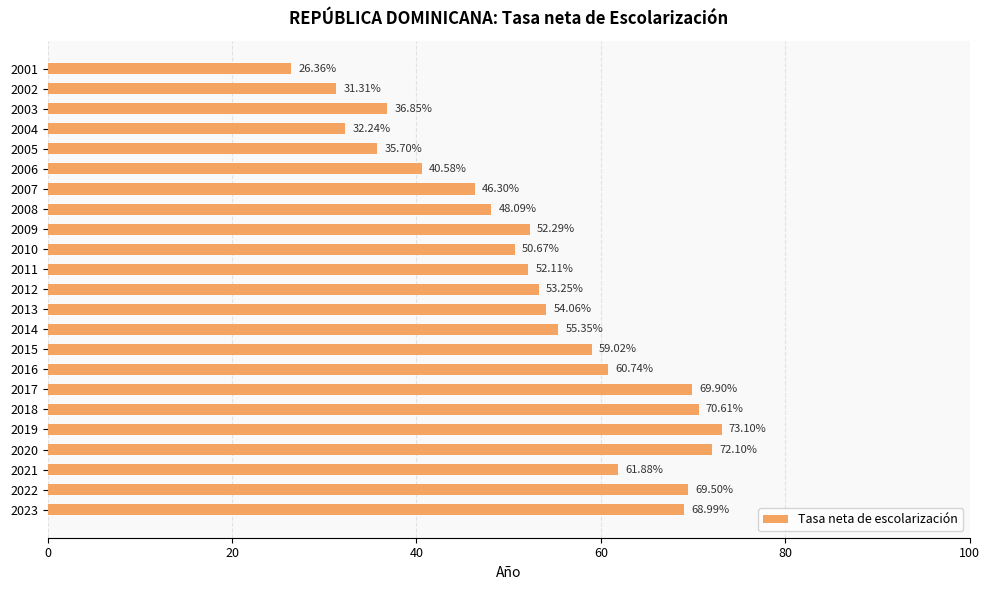

Rank the categories by value from lowest to highest.

2001, 2002, 2004, 2005, 2003, 2006, 2007, 2008, 2010, 2011, 2009, 2012, 2013, 2014, 2015, 2016, 2021, 2023, 2022, 2017, 2018, 2020, 2019